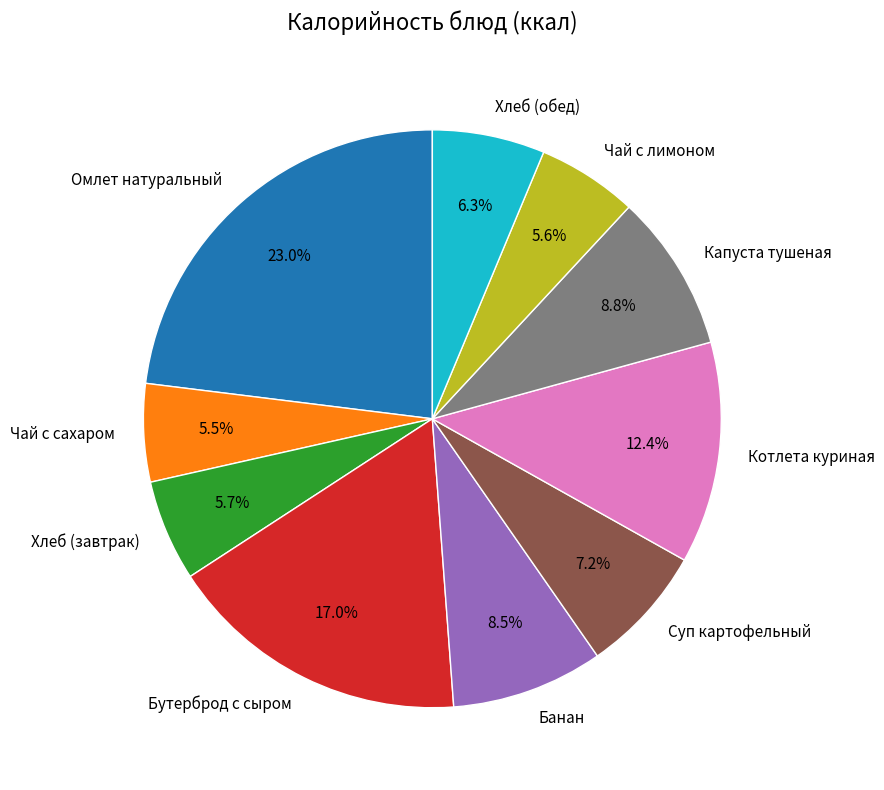

Which category has the biggest portion of the pie?

Омлет натуральный